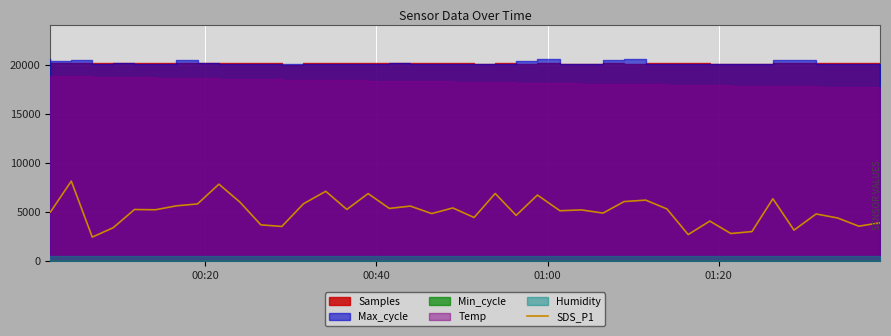

Reading right to left, transcribe all the data shown in this chart.

3860	3515	4350	4760	3110	6315	2965	2765	4035	2660	5275	6175	6025	4850	5175	5090	6690	4615	6850	4400	5375	4800	5565	5325	6840	5225	7075	5800	3485	3650	5975	7800	5785	5590	5190	5215	3360	2400	8115	4965